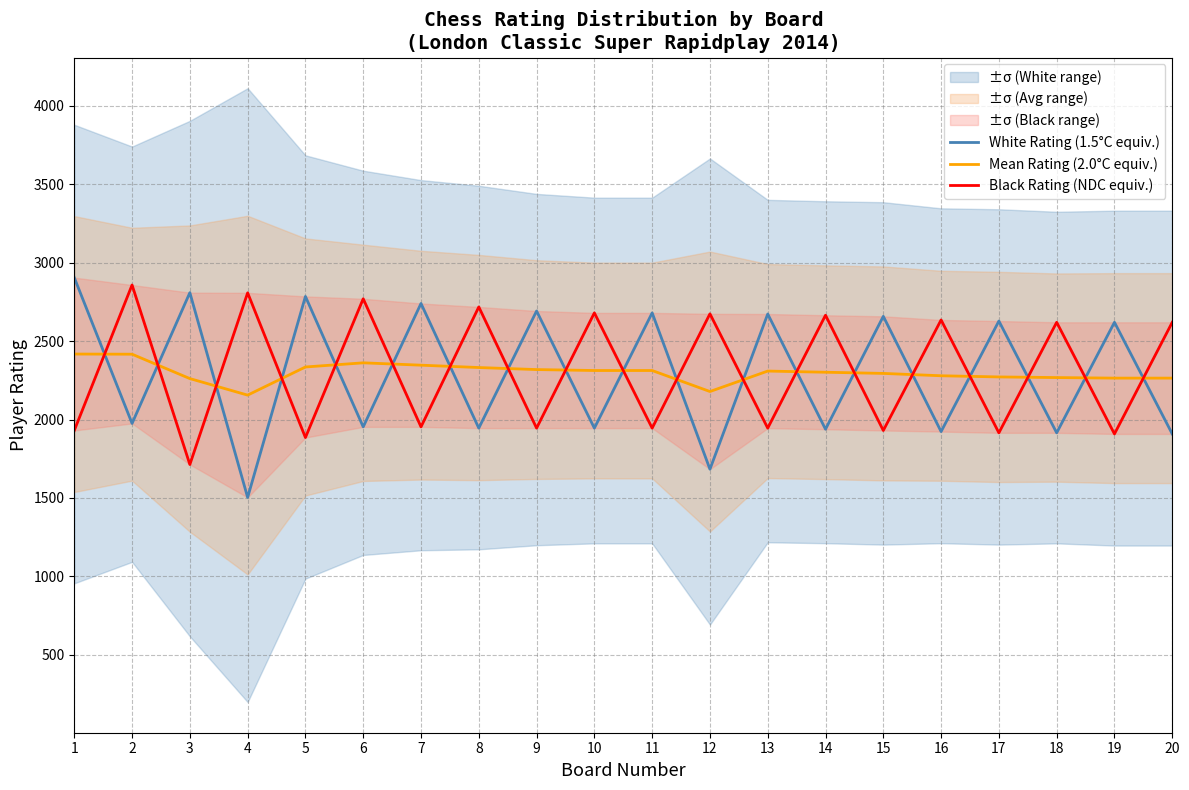

What is the total value across all series at 2?

7249.5